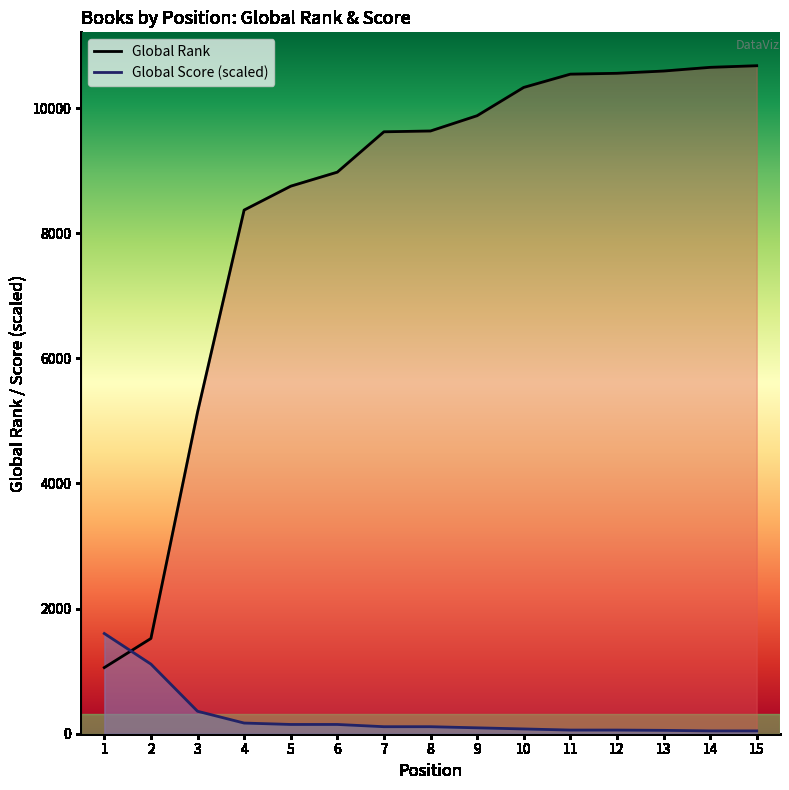

What is the sum of all Global Rank values?

126284.0